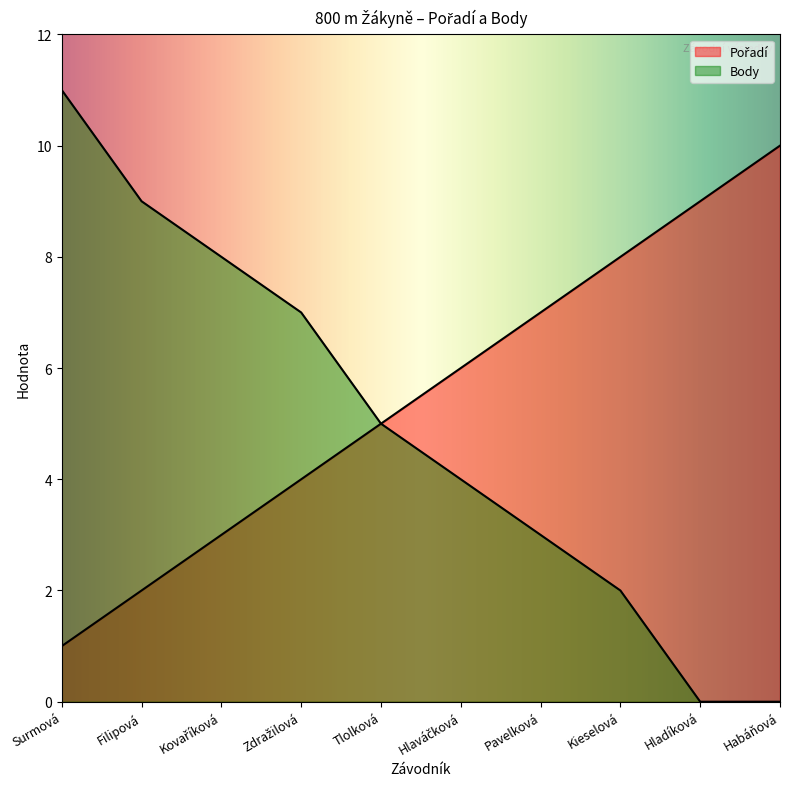

What is the label of the 8th point from the left?

Kieselová